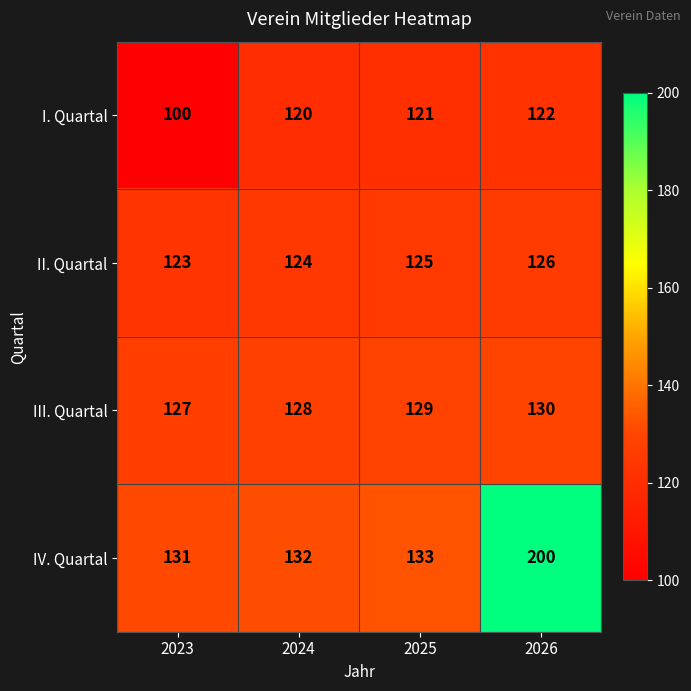

Reading right to left, extract all data points from this chart.

I. Quartal: 2026=122	2025=121	2024=120	2023=100
II. Quartal: 2026=126	2025=125	2024=124	2023=123
III. Quartal: 2026=130	2025=129	2024=128	2023=127
IV. Quartal: 2026=200	2025=133	2024=132	2023=131